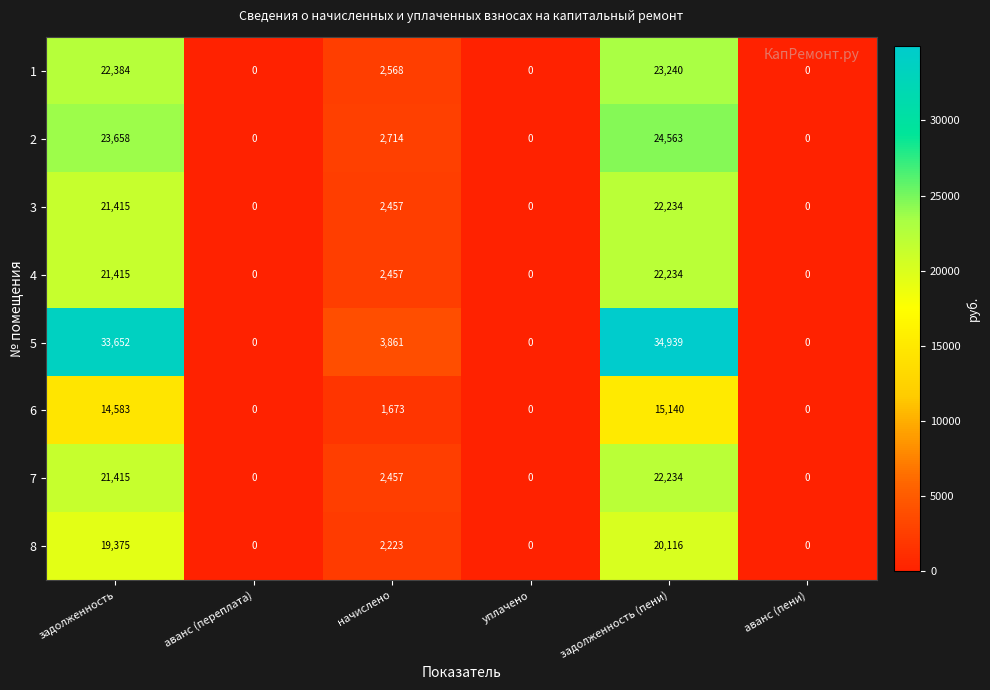

The 7 series shows 22234 at задолженность (пени). True or false?

True